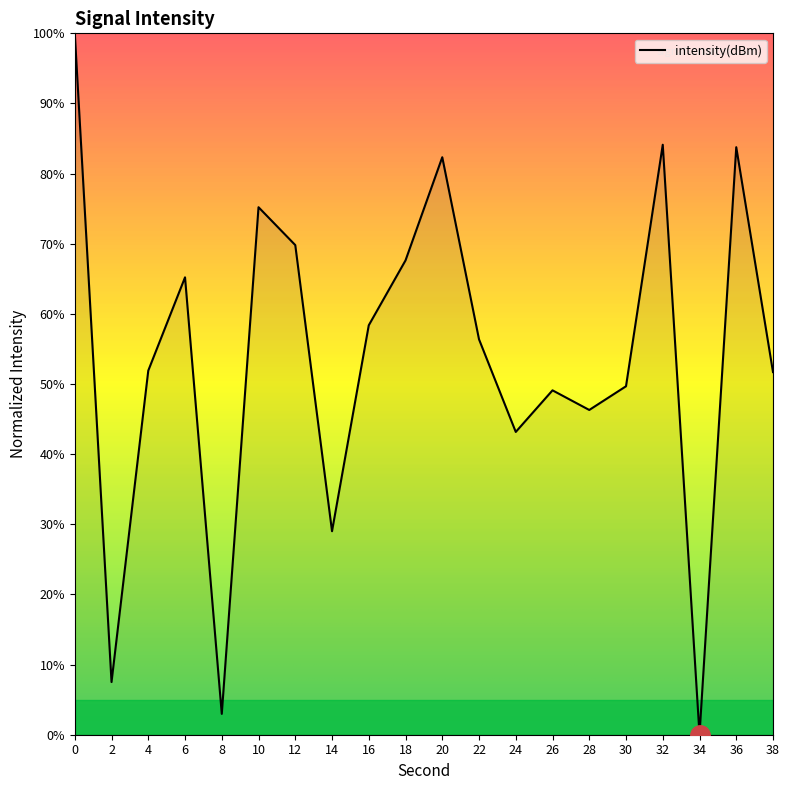

True or false: there are more than 0 points higher than both neighbors.

True